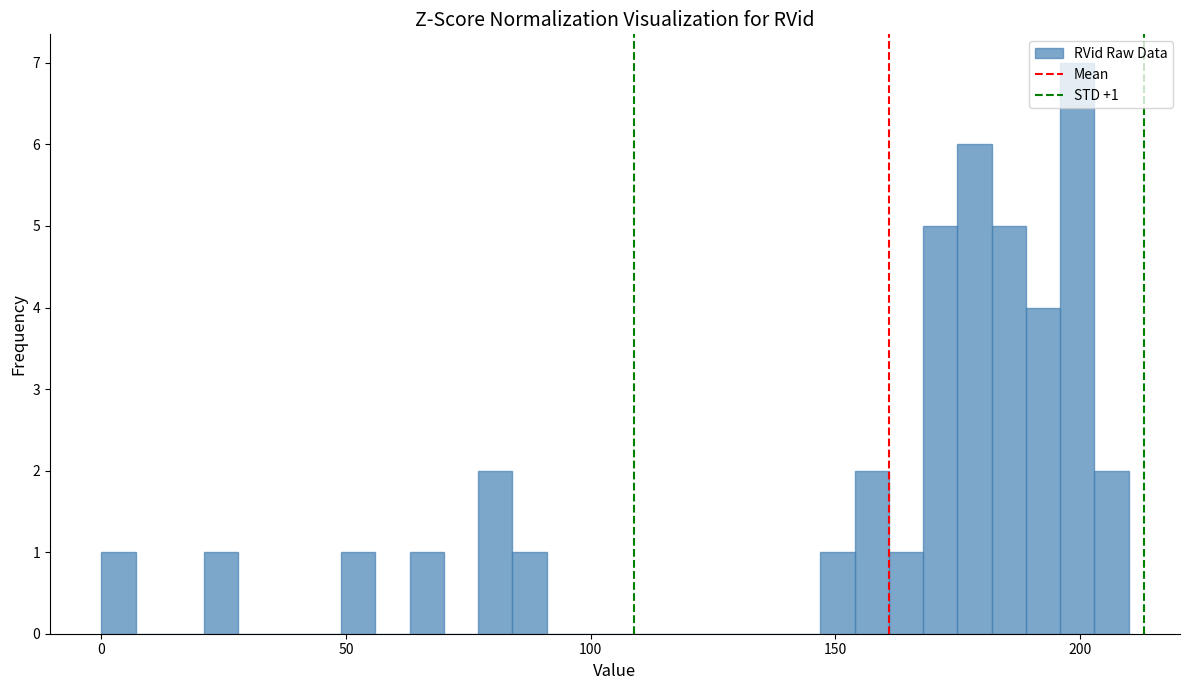

Read against the x-axis, roughly where is the centre of the tallest bar?

200